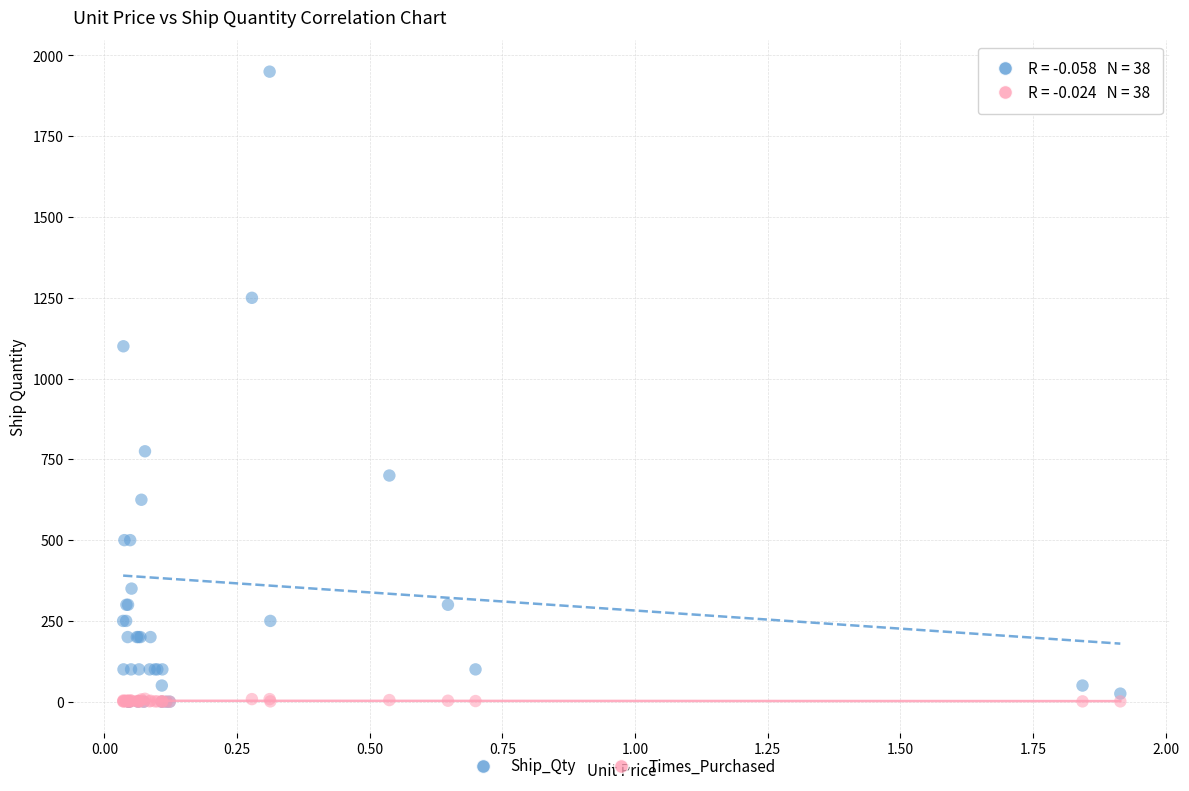

Which series has the largest Y range (max minus min)?

Ship_Qty